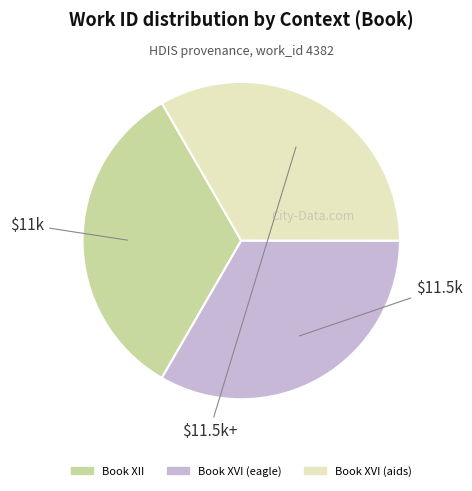

True or false: Book XVI (aids) accounts for 33% of the total.

True